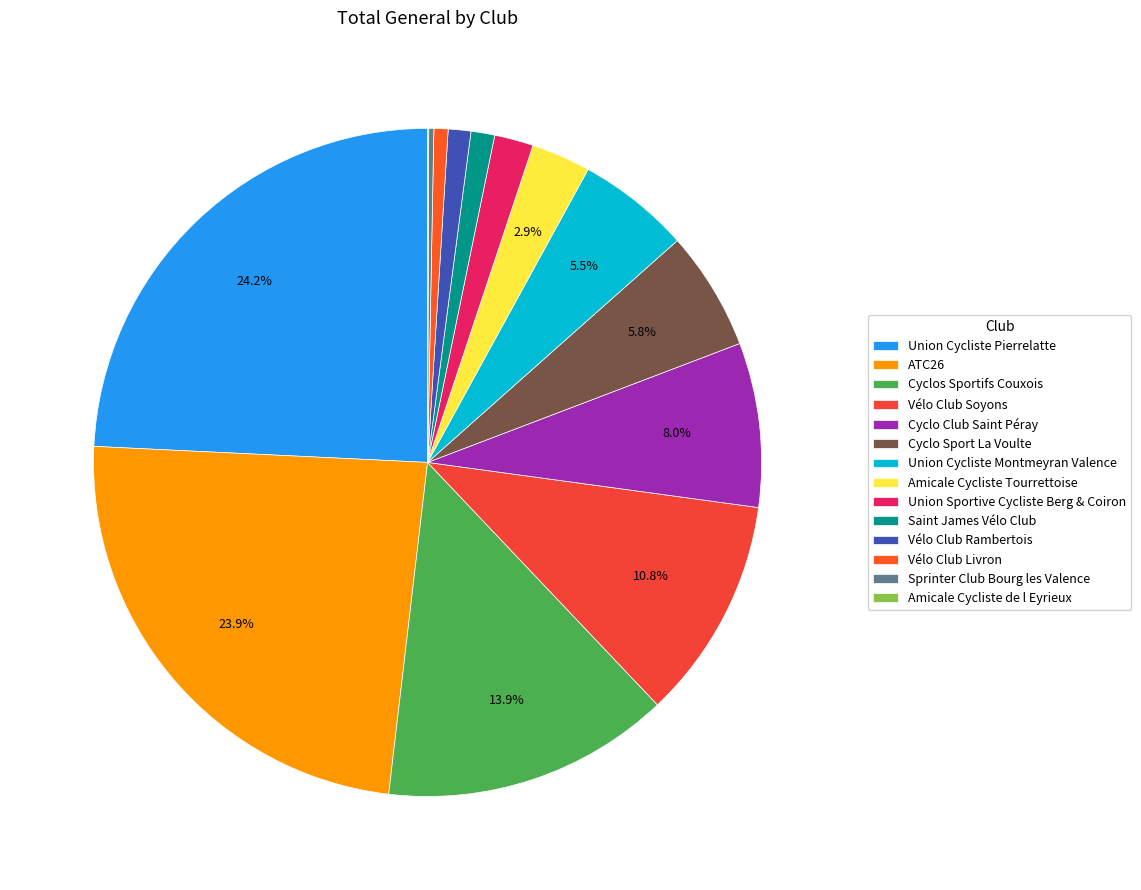

What is the change in value from Cyclo Sport La Voulte to Vélo Club Rambertois?

-171